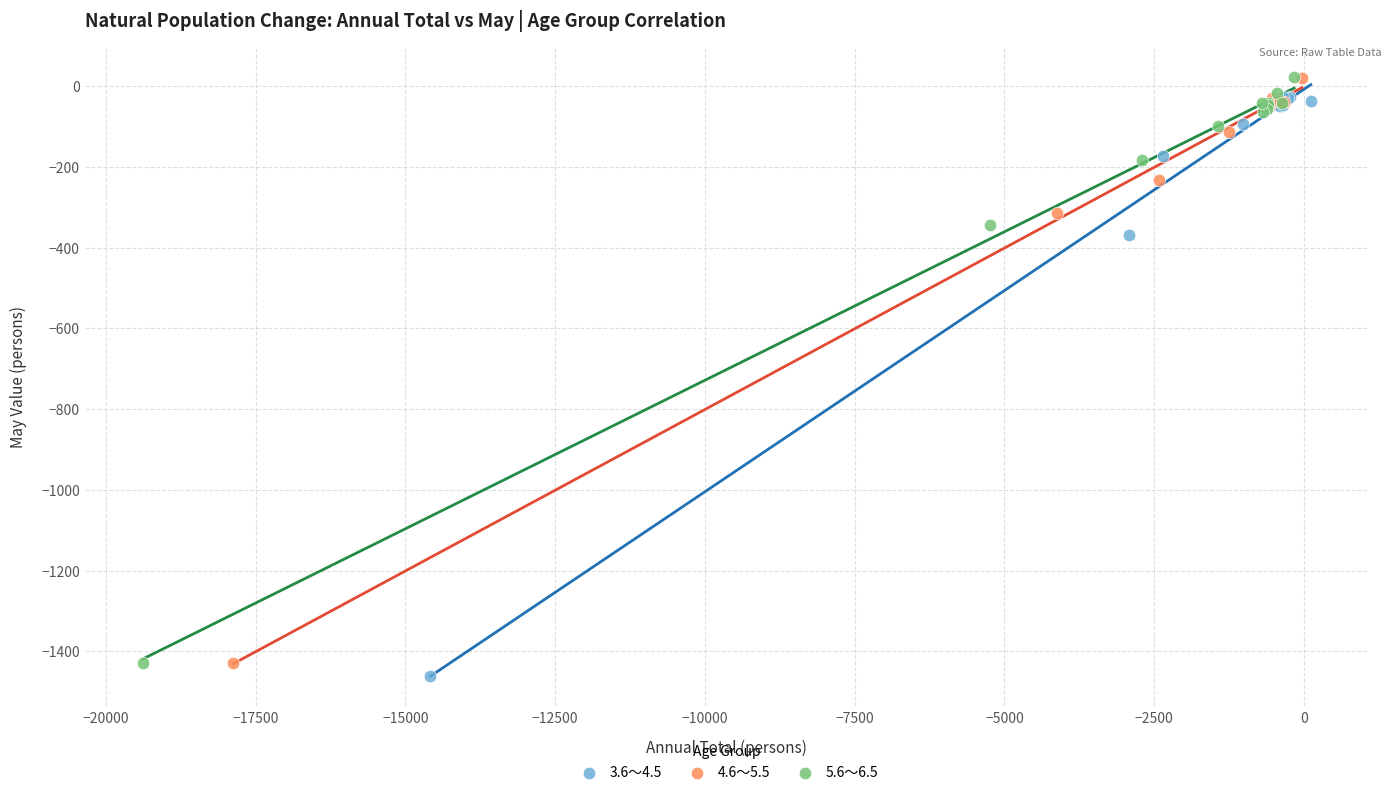

What are all the series names shown in the legend?

3.6～4.5, 4.6～5.5, 5.6～6.5